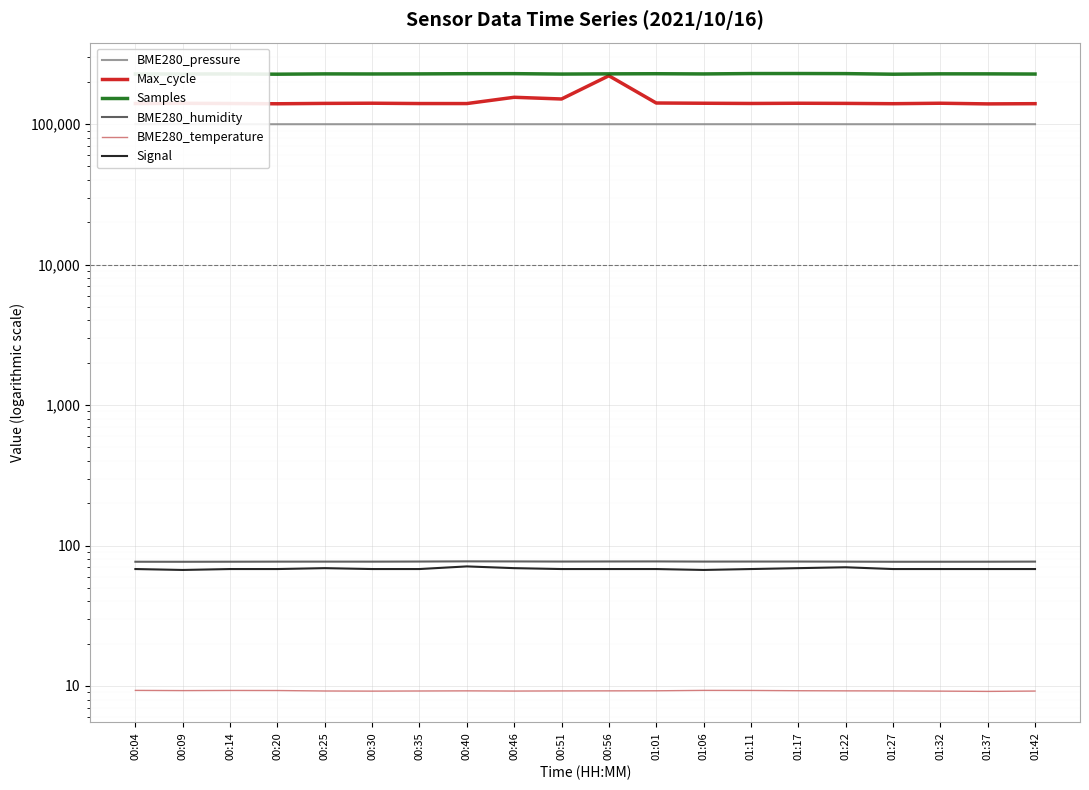

True or false: Samples has a value of 229192.0 at 01:11.

True